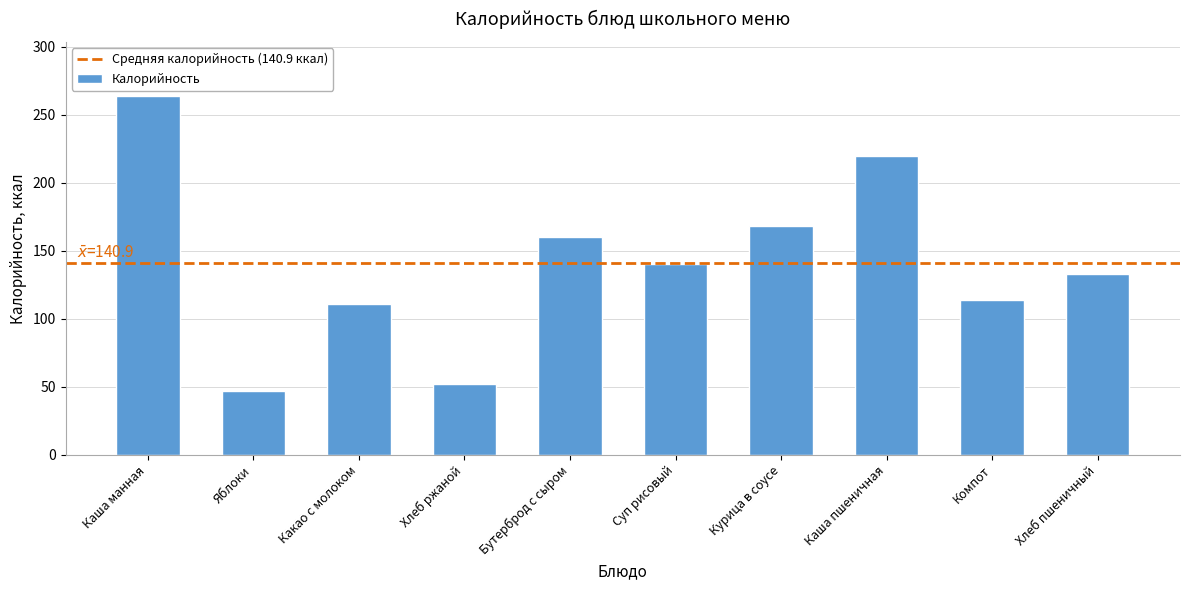

The chart shows a value of 106 at Каша пшеничная. True or false?

False